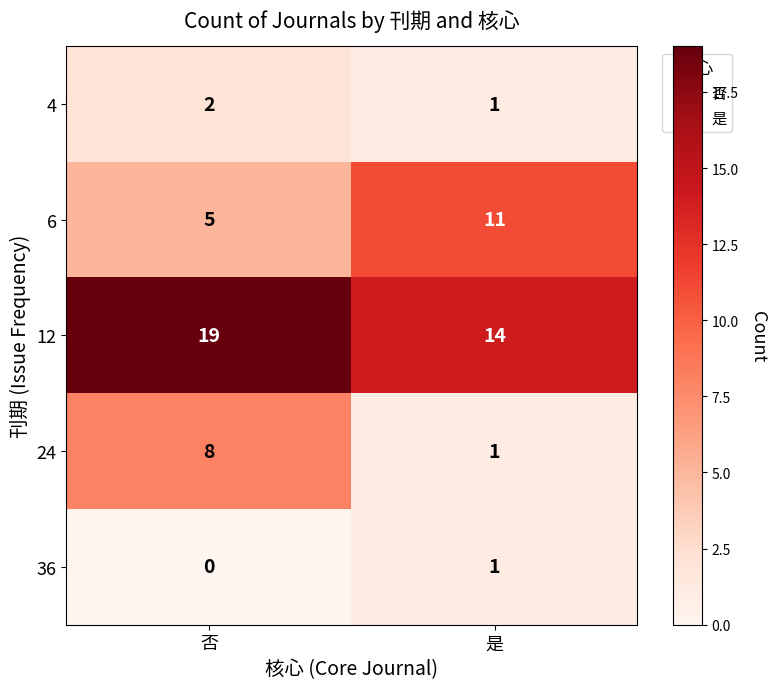

How many values in the 24 series are below 8?

1